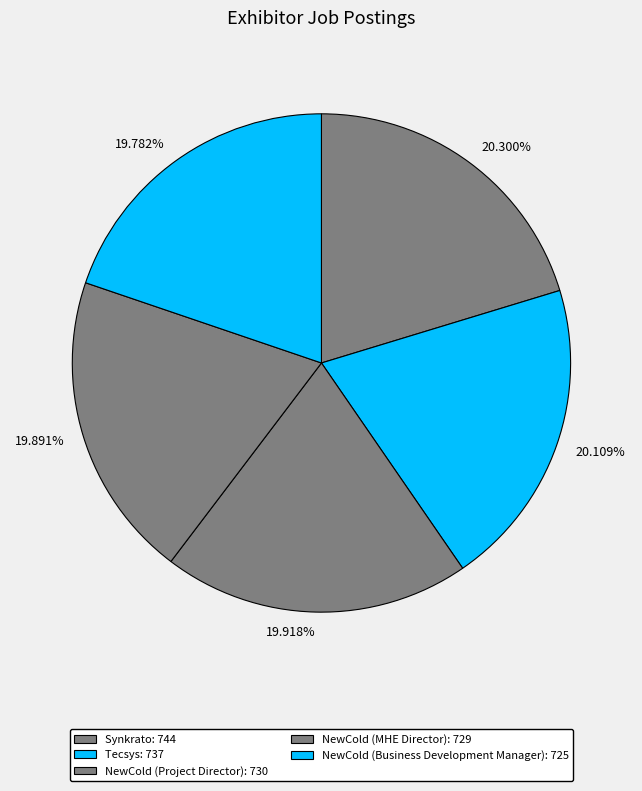

What is the largest slice in the pie chart?

Synkrato